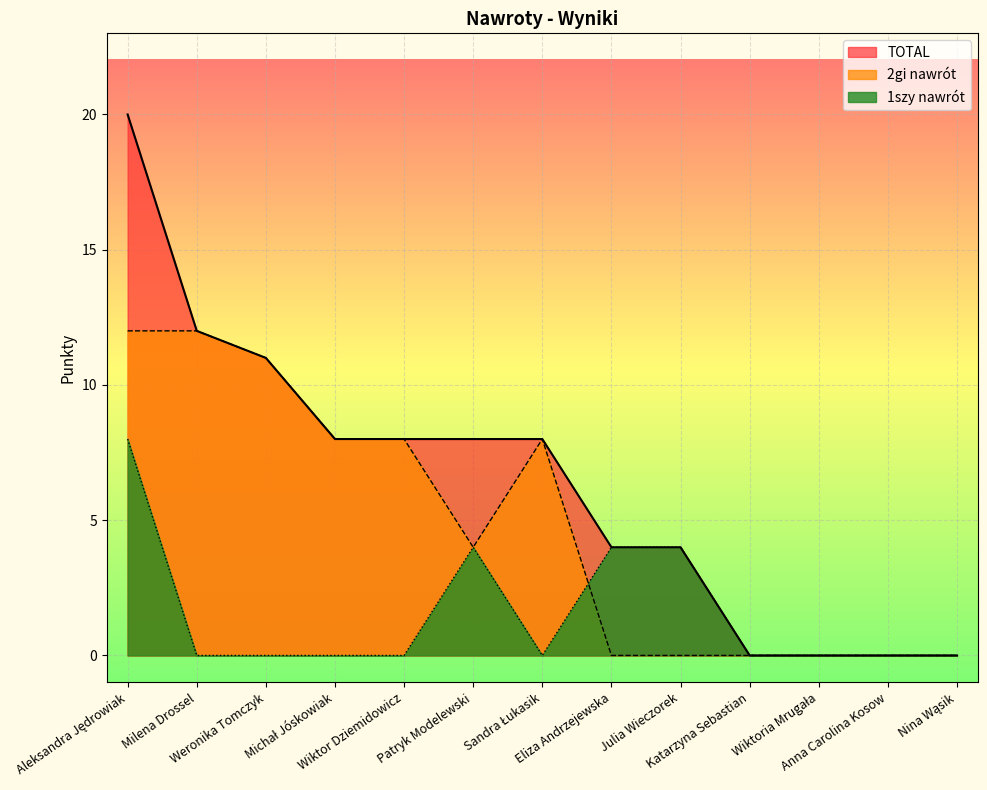

What is the label of the 5th point from the right?

Julia Wieczorek